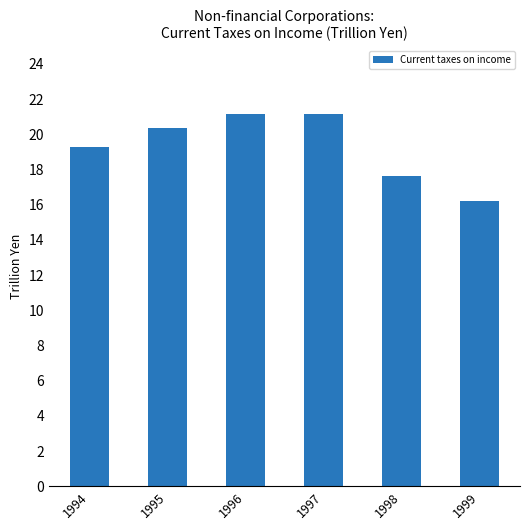

What is the difference between the maximum and second lowest values?

3.5